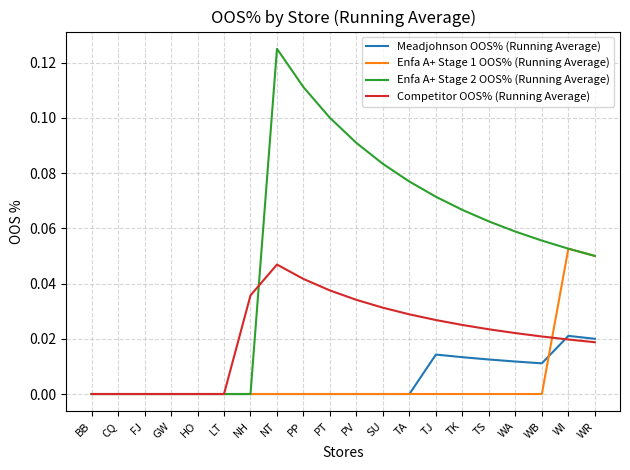

What are all the series names shown in the legend?

Meadjohnson OOS% (Running Average), Enfa A+ Stage 1 OOS% (Running Average), Enfa A+ Stage 2 OOS% (Running Average), Competitor OOS% (Running Average)